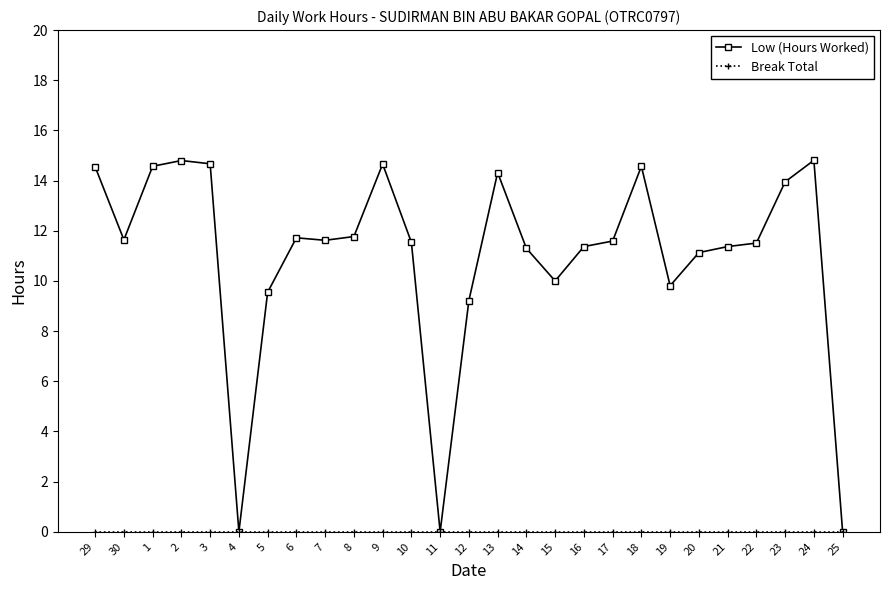

What is the spread (max minus min) of values at 21?

11.4